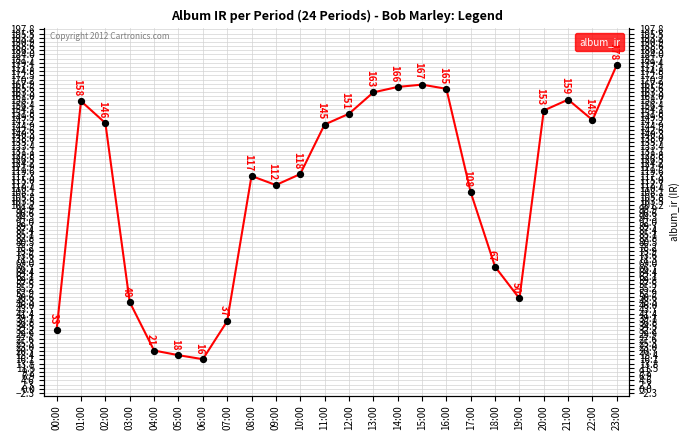

What is the change in value from 06:00 to 08:00?

+100.9